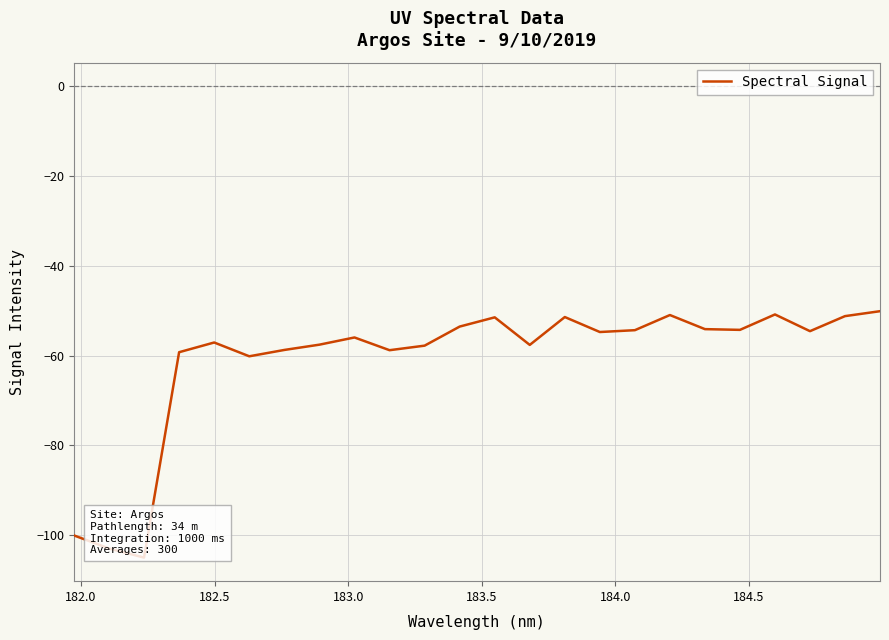

What is the difference between the maximum and minimum values?

54.9